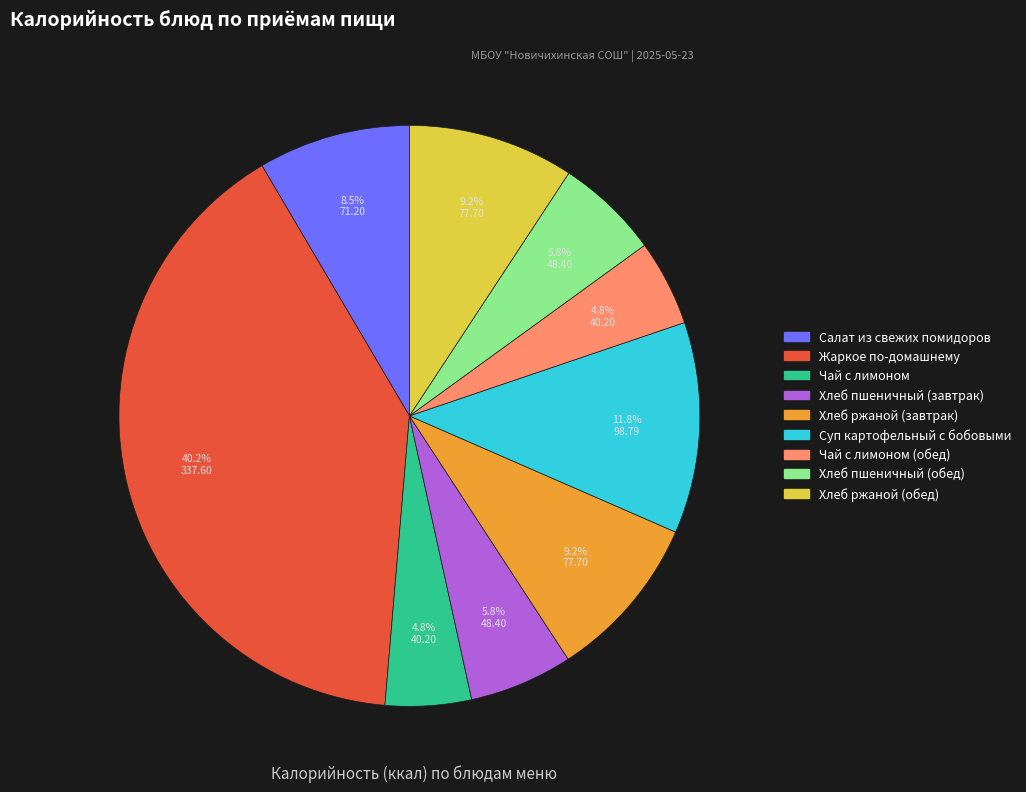

The Хлеб ржаной (обед) slice represents 9% of the pie. True or false?

True